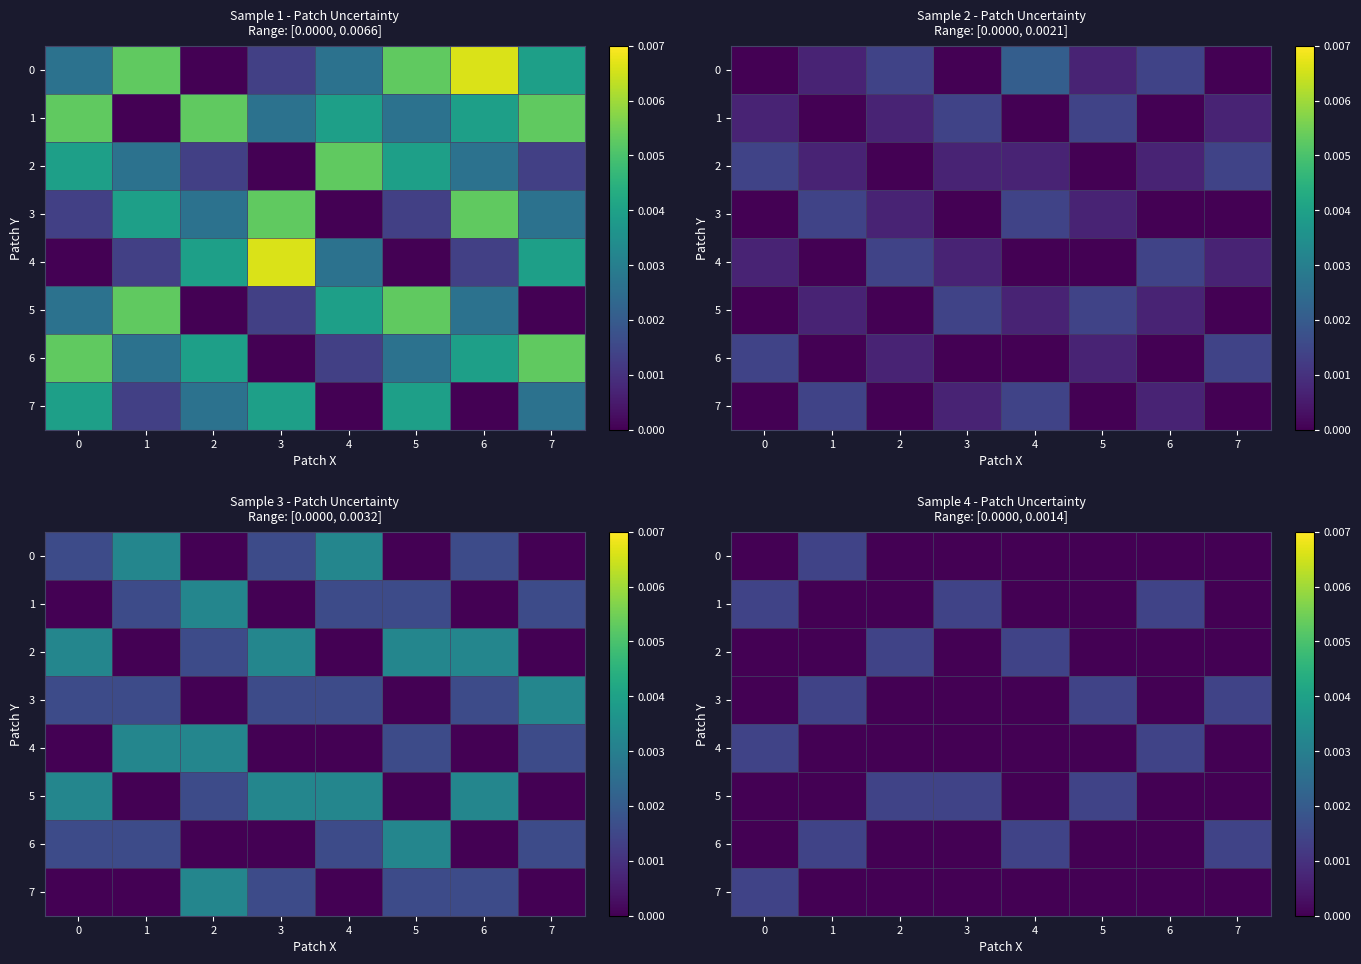

Rank the series by their maximum value, from highest to lowest.

0, 1, 2, 3, 4, 5, 6, 7